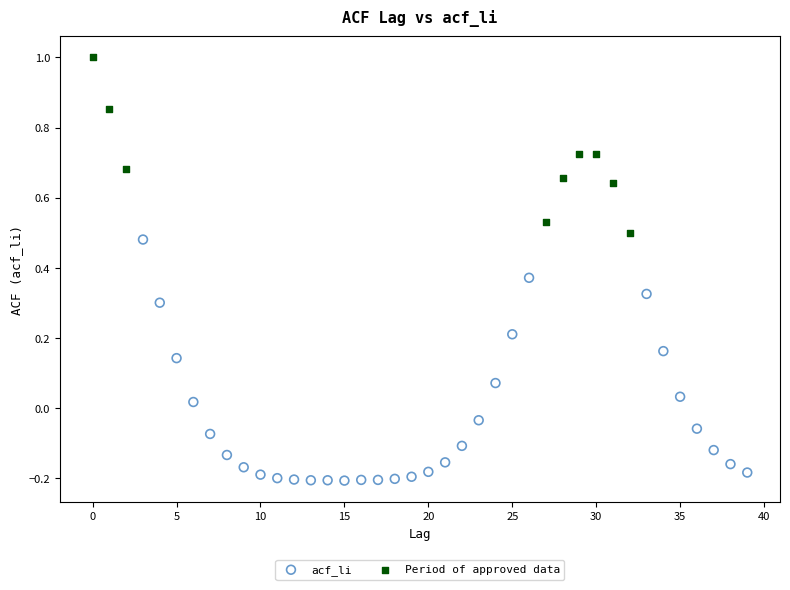

Which series reaches the minimum Y coordinate?

acf_li